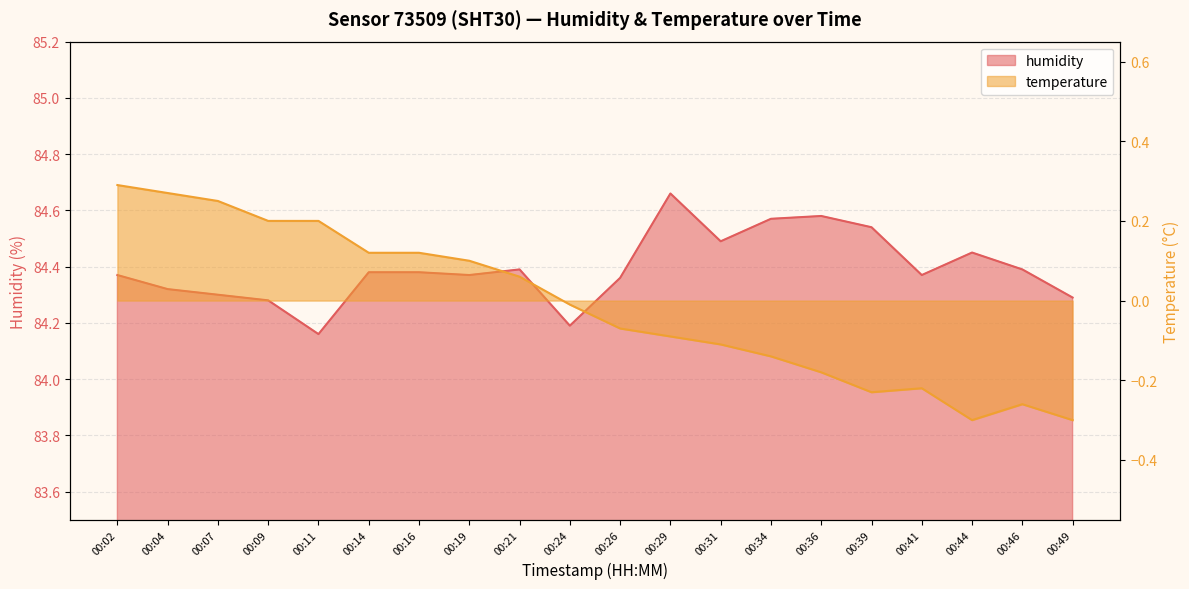

Is the value of temperature at 00:49 greater than the value of humidity at 00:04?

No